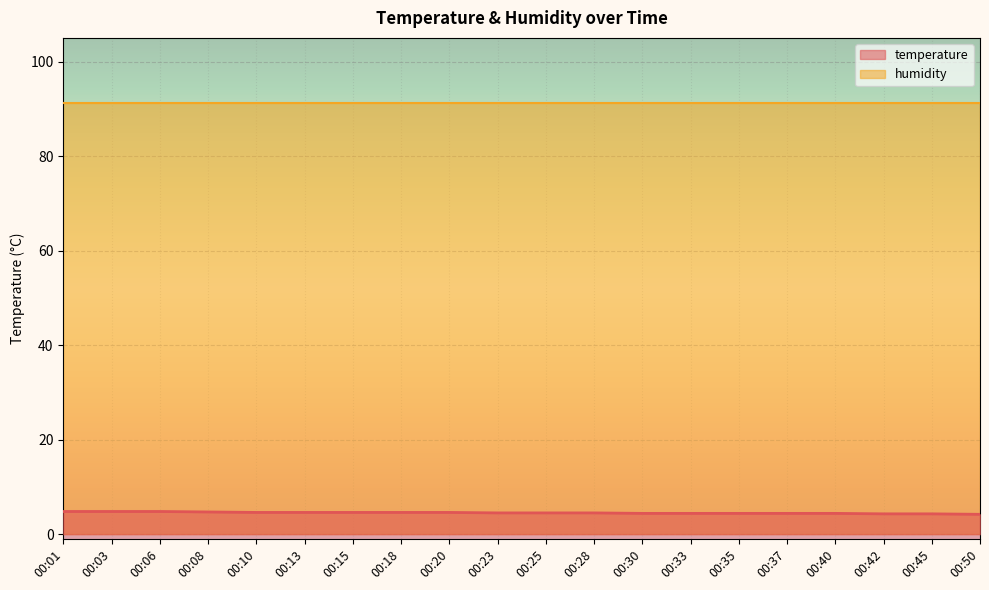

Reading left to right, extract all data points from this chart.

4.8	4.8	4.8	4.7	4.6	4.6	4.6	4.6	4.6	4.5	4.5	4.5	4.4	4.4	4.4	4.4	4.4	4.3	4.3	4.2